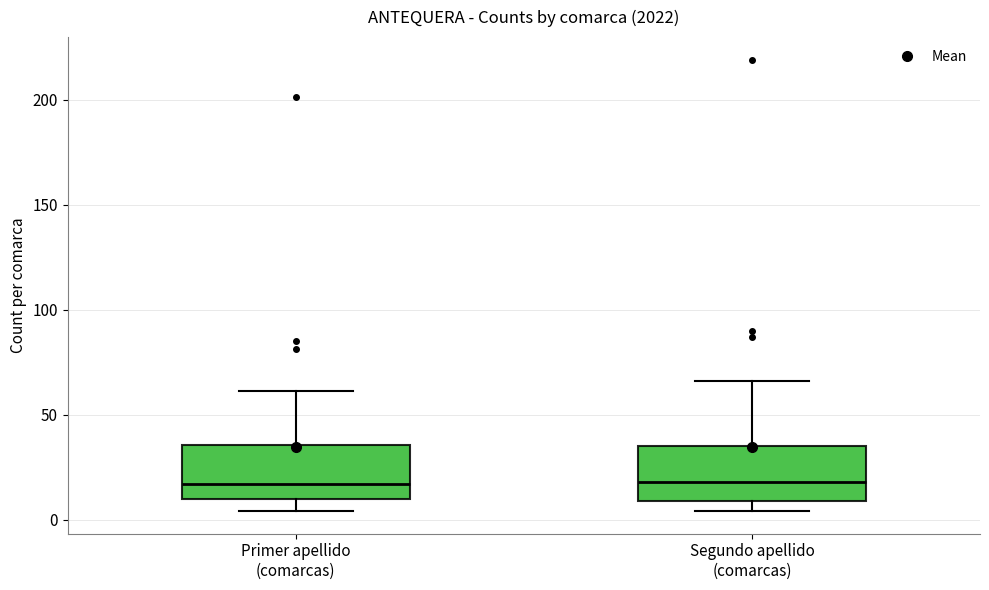

Reading left to right, transcribe this box plot: for each box, give where its median line is, the range the box spans, and where its two whiskers end, as read against the y-axis. The values are not printed on the chart, so give them approximately, as read against the axis.

Primer apellido (comarcas): median 15, box 10 to 35, whiskers 5 to 60
Segundo apellido (comarcas): median 20, box 10 to 35, whiskers 5 to 65